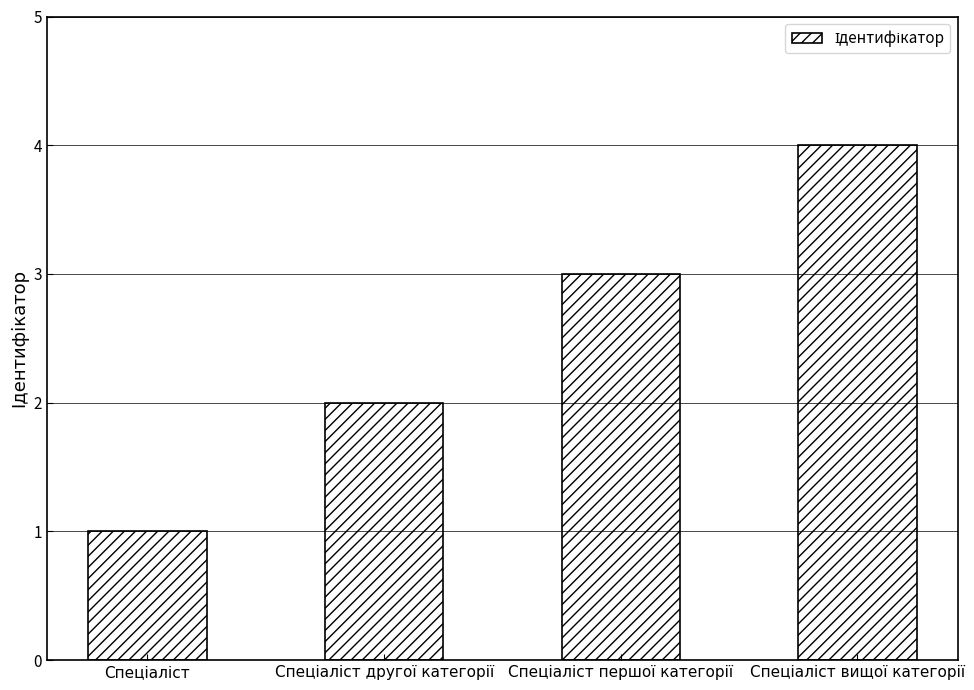

Are the bars grouped side by side (vs. stacked)?

No